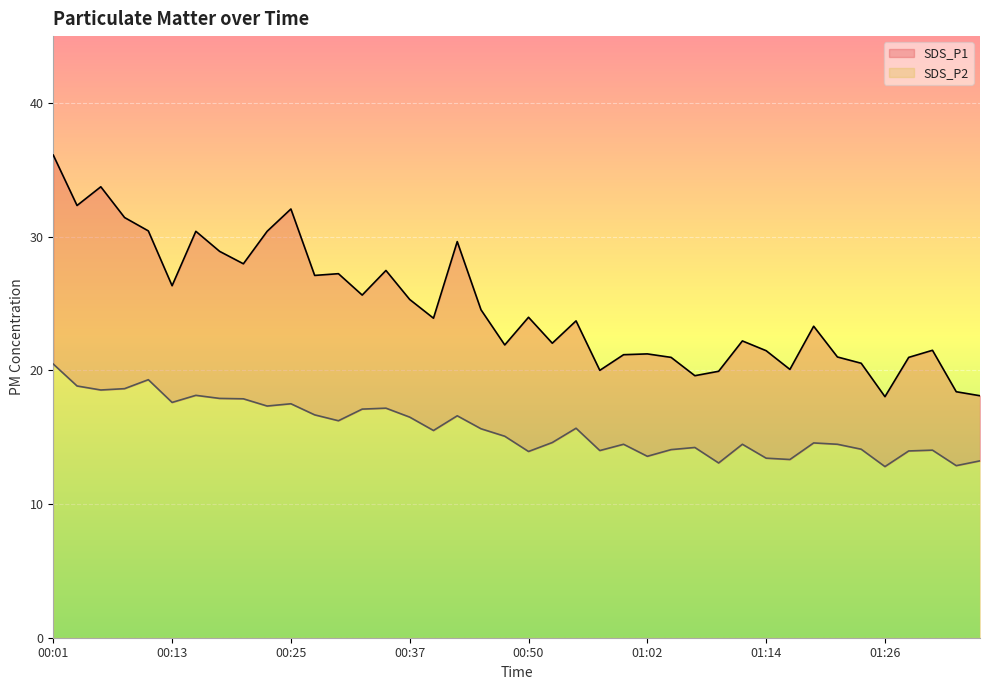

What is the label of the 26th point from the right?

00:35